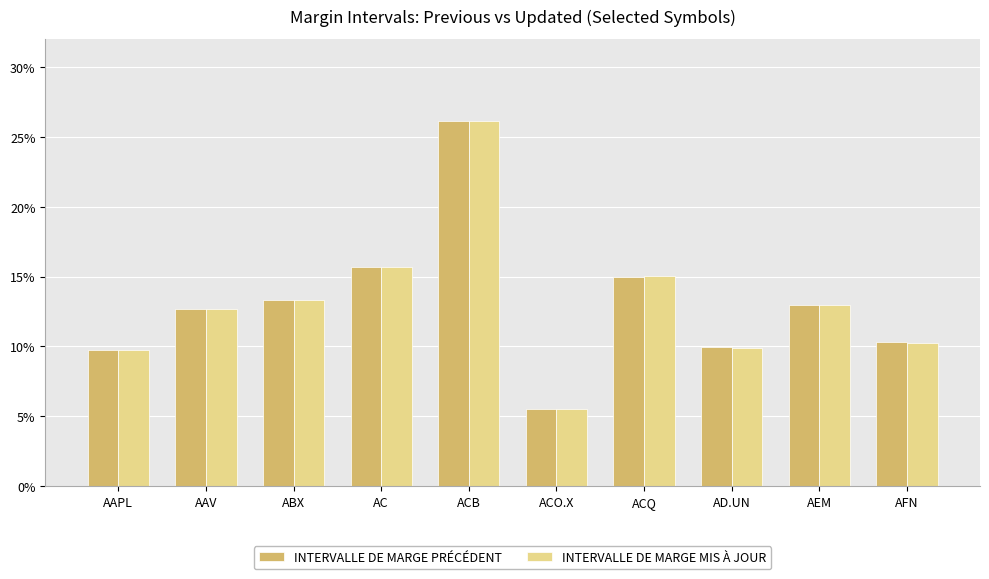

Rank the categories by INTERVALLE DE MARGE MIS À JOUR value from highest to lowest.

ACB, AC, ACQ, ABX, AEM, AAV, AFN, AD.UN, AAPL, ACO.X